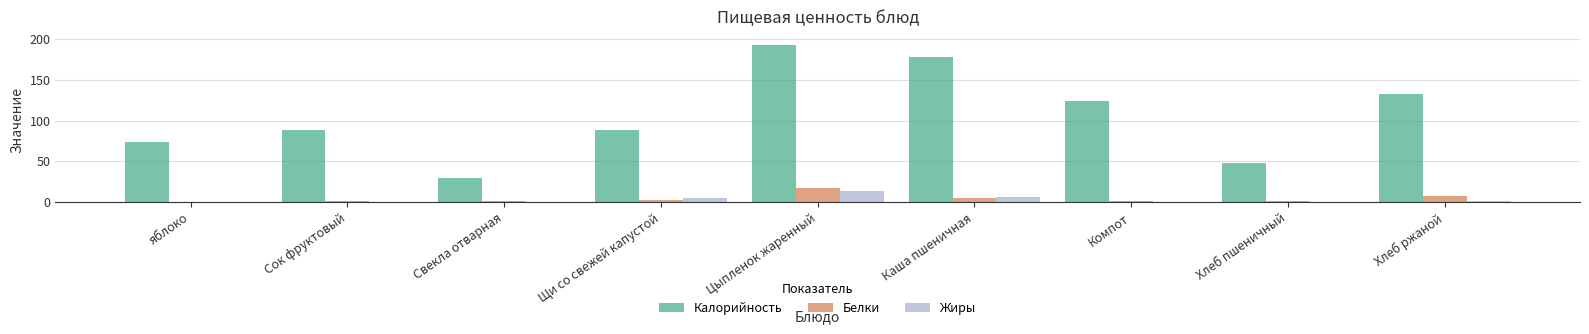

Which category has the highest value in the Белки series?

Цыпленок жаренный